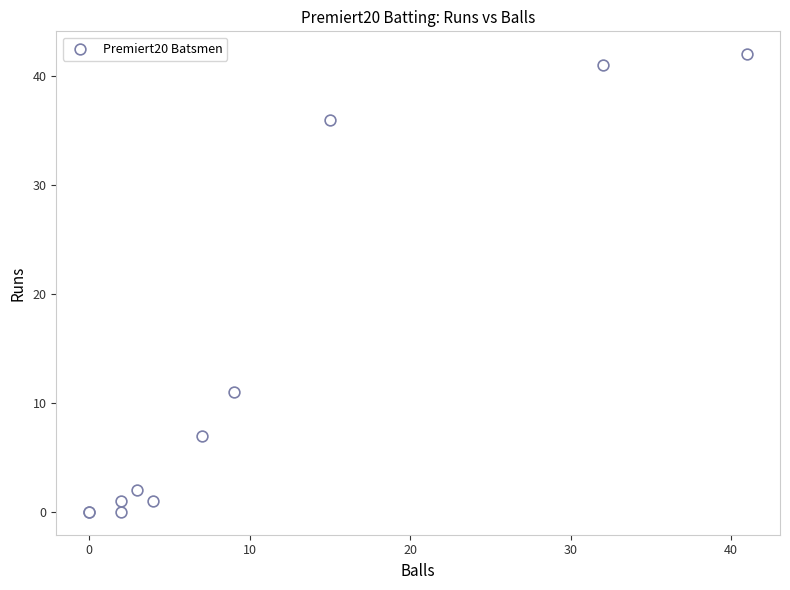

What Y value in the scatter plot is closest to 21?

11